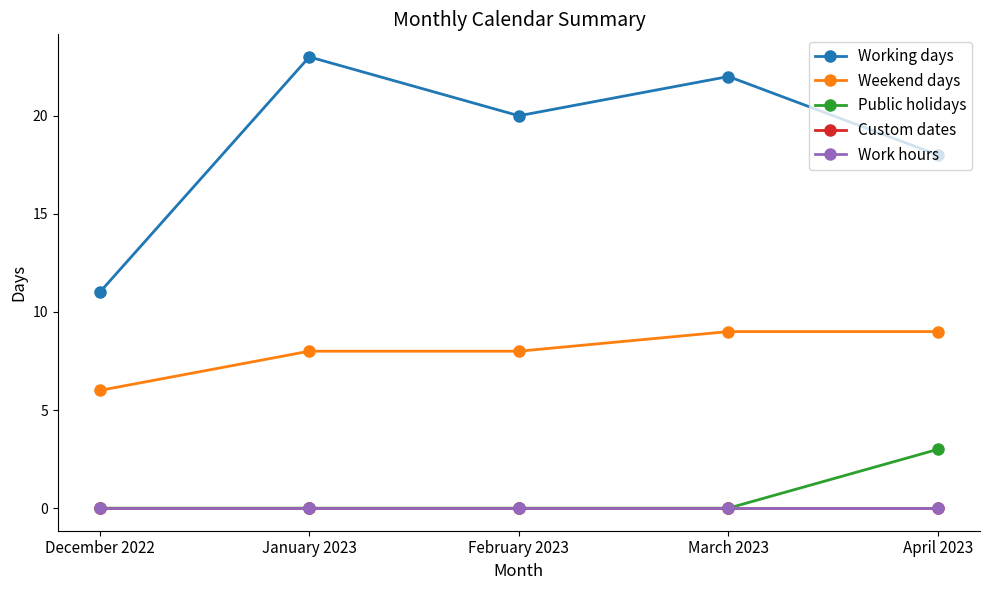

At how many categories does at least one series exceed 7?

5